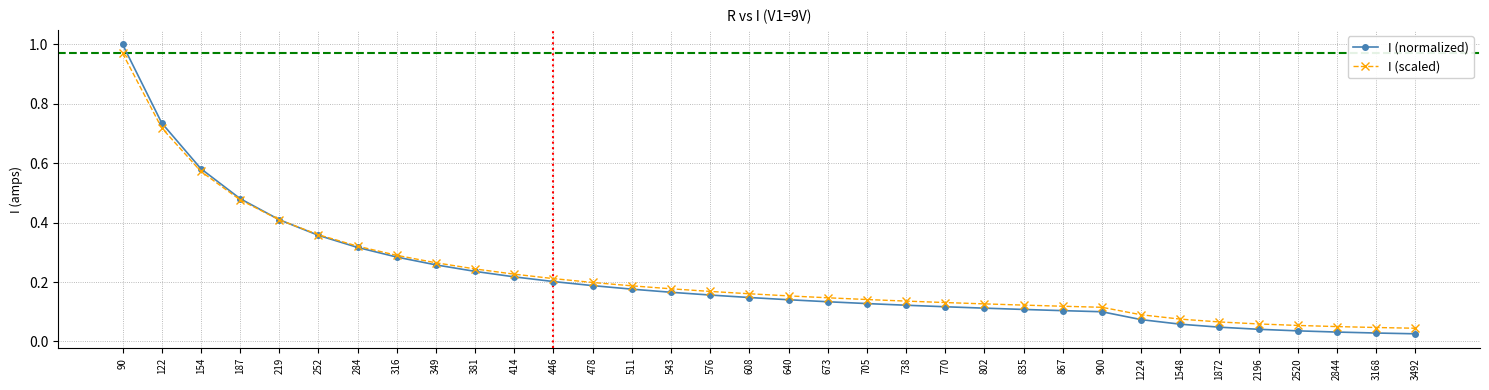

At which category is the sum across all series the highest?

90